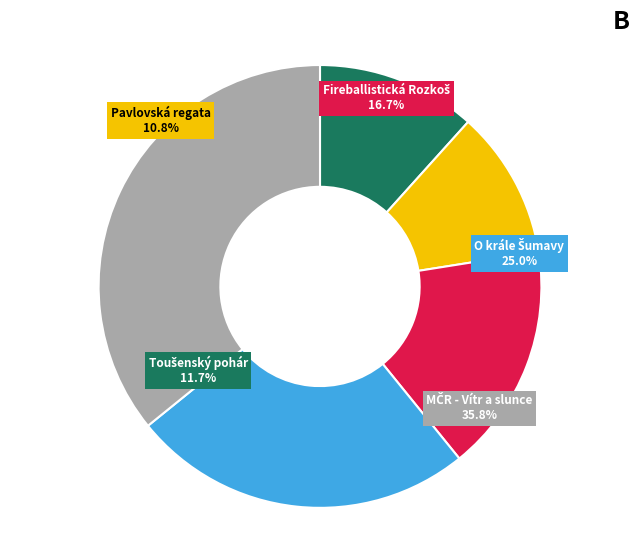

How many segments does this pie chart have?

5